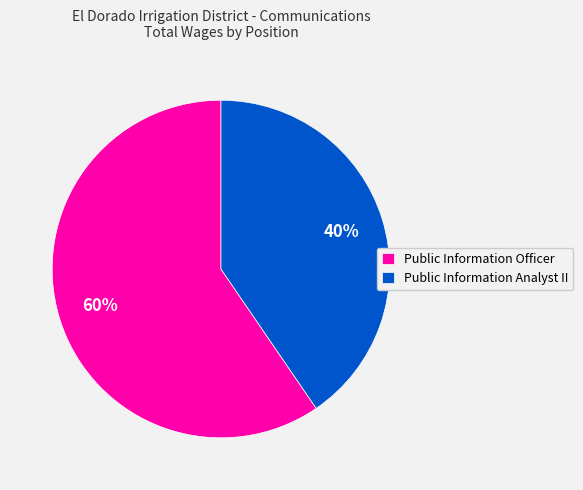

What is the largest slice in the pie chart?

Public Information Officer